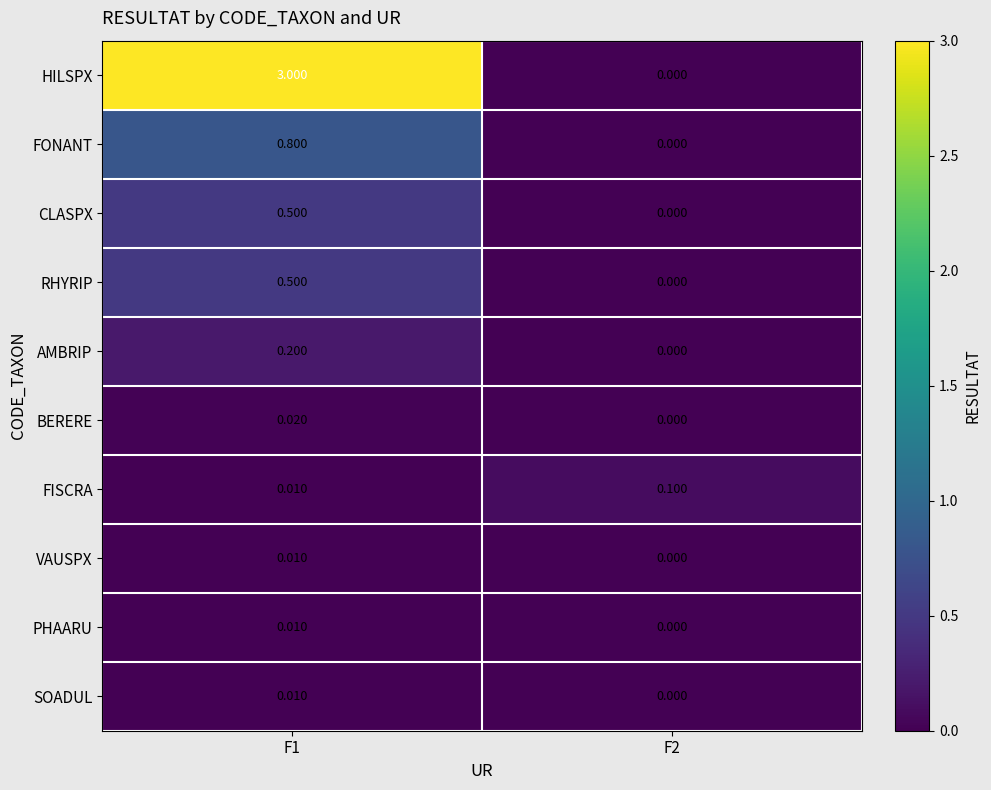

Which series has the largest total across all categories?

HILSPX